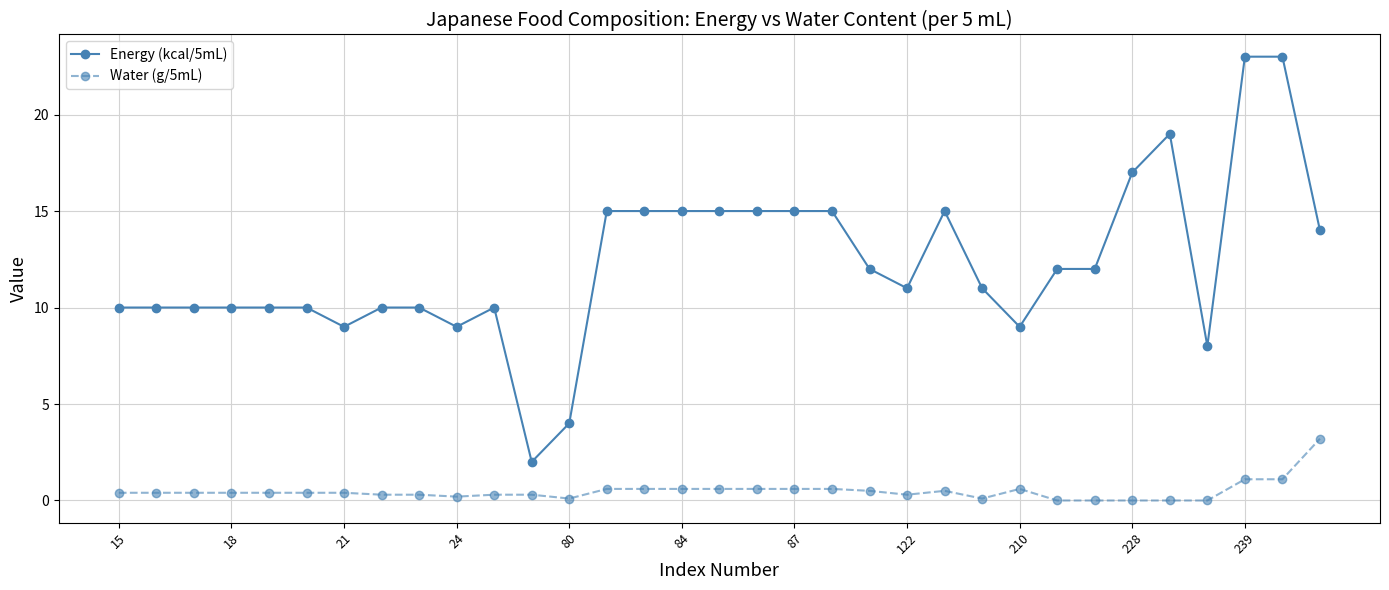

Which series has the largest total across all categories?

Energy (kcal/5mL)